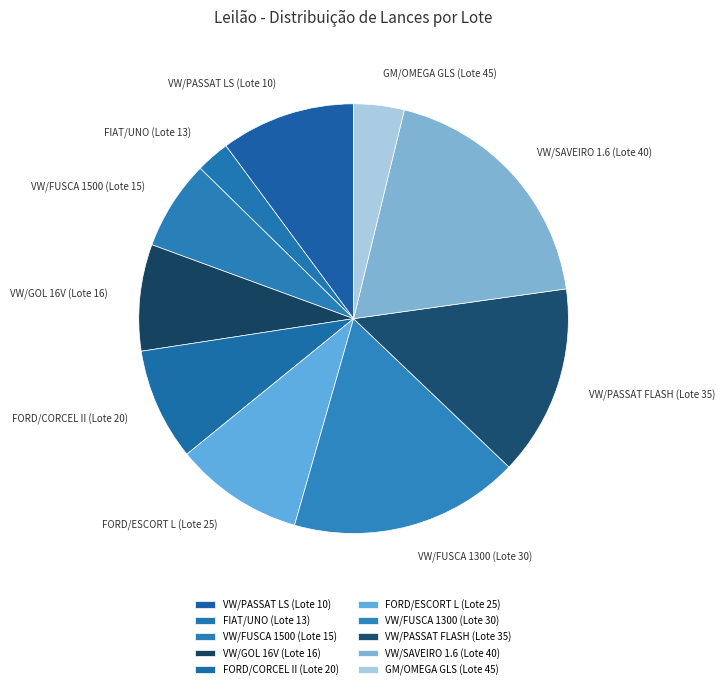

What is the smallest slice in the pie chart?

FIAT/UNO (Lote 13)